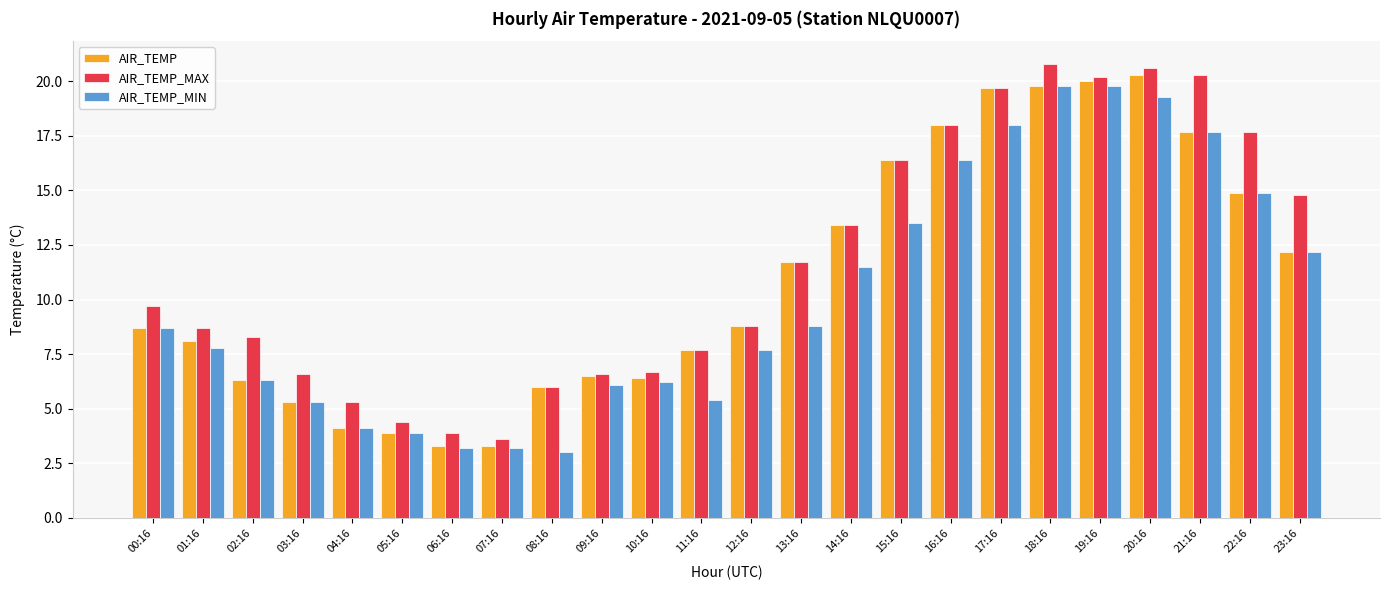

What is the difference between the maximum and minimum values in the AIR_TEMP_MIN series?

16.8